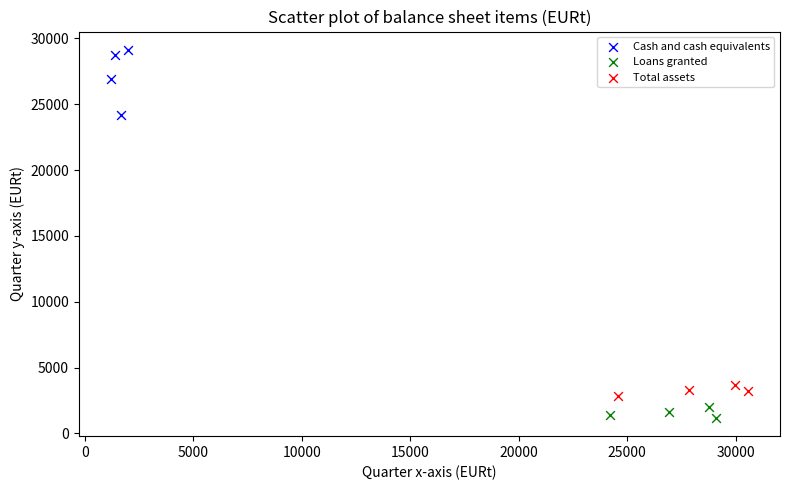

Which series has the widest spread of Y values?

Cash and cash equivalents